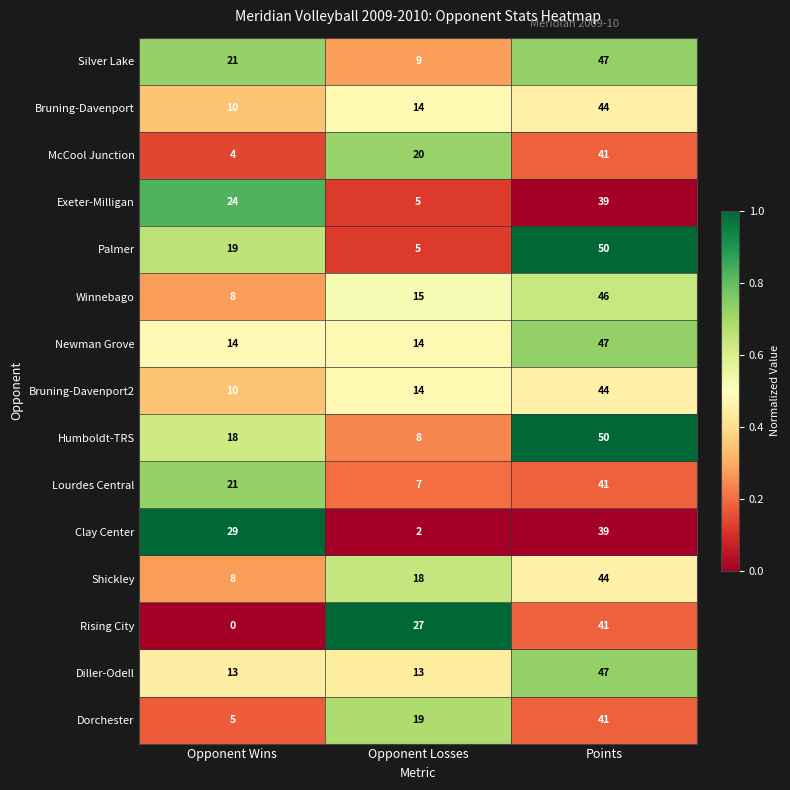

What is the spread (max minus min) of values at Points?

11